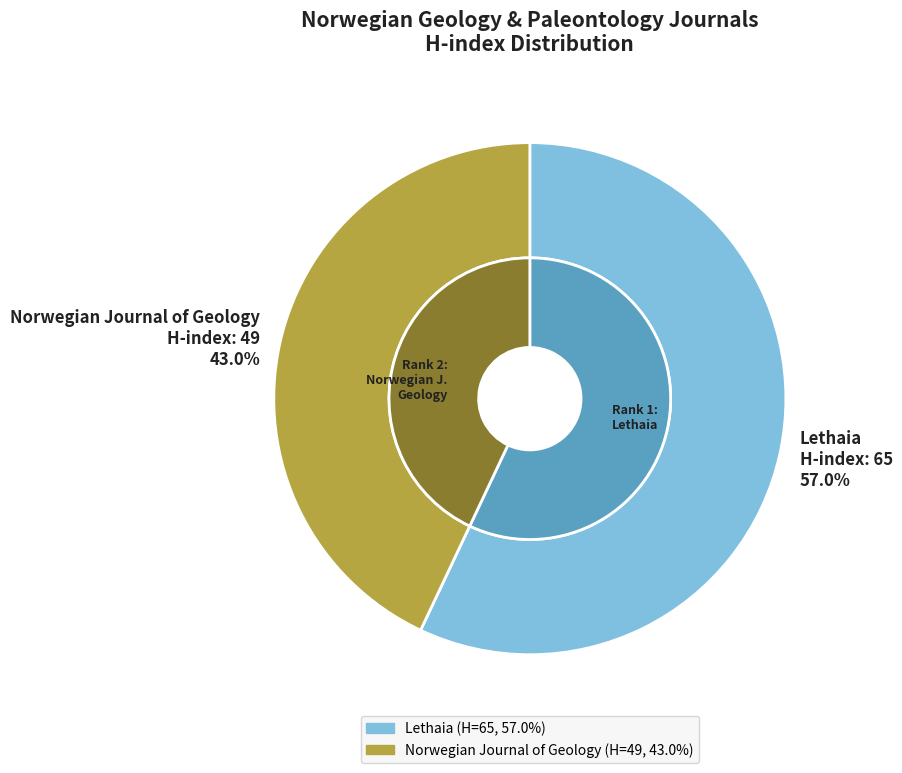

How many slices are in this pie chart?

2